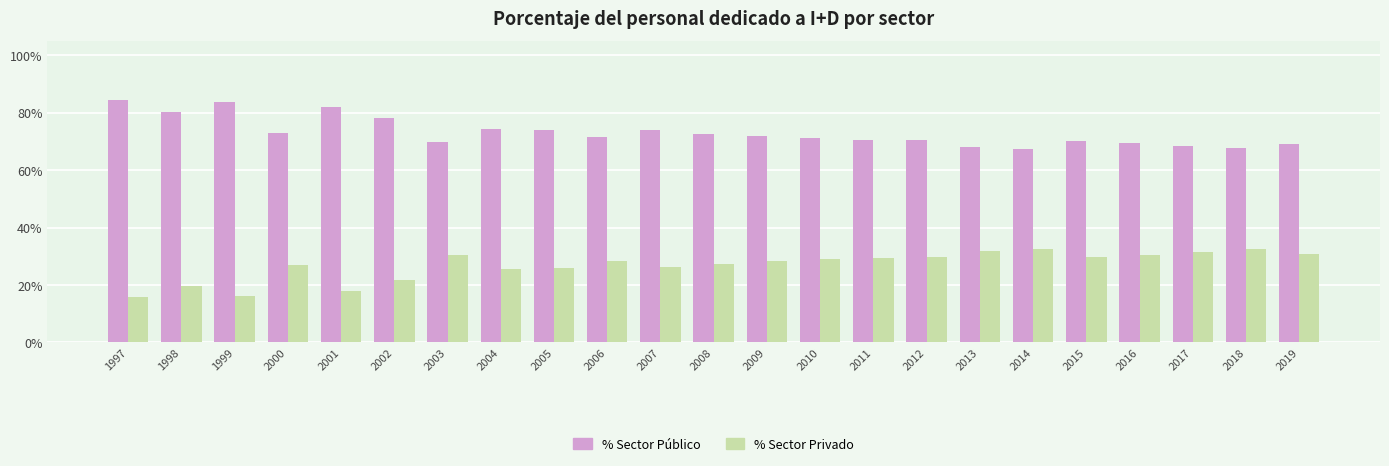

What is the difference between the highest and lowest values at 2001?

64.2